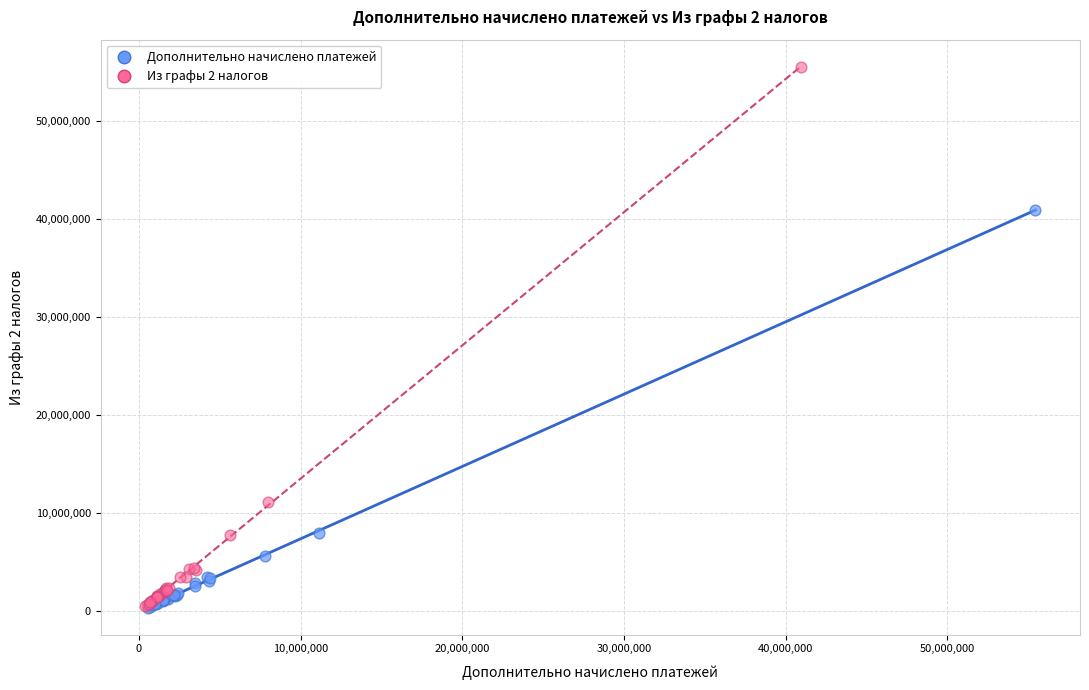

Which series reaches the maximum Y coordinate?

Из графы 2 налогов